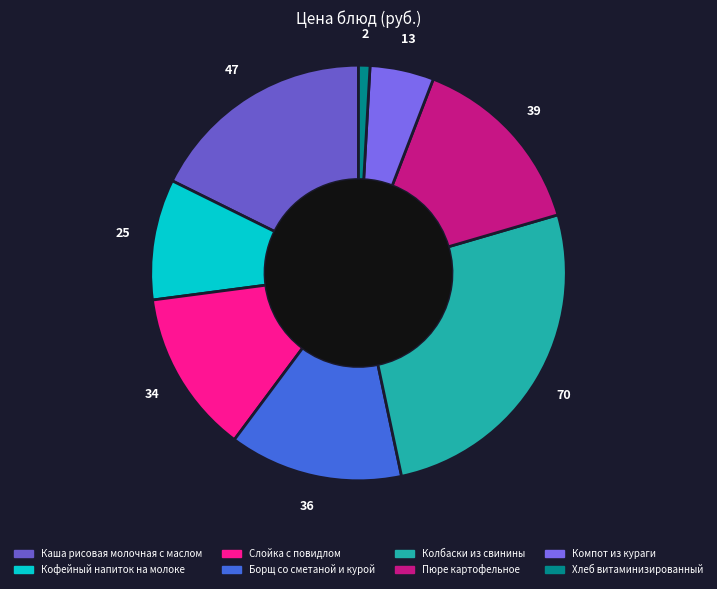

How many slices are in this pie chart?

8